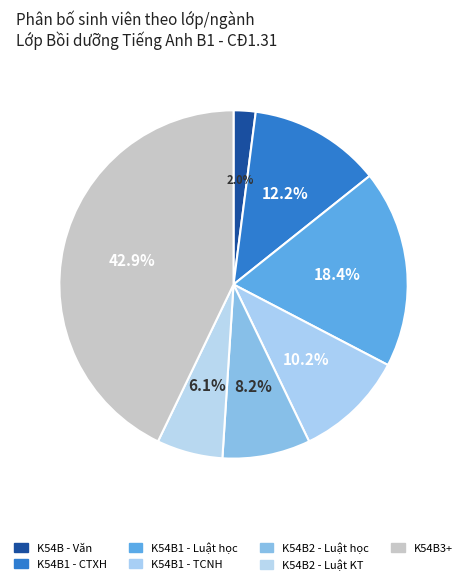

How many slices are in this pie chart?

7